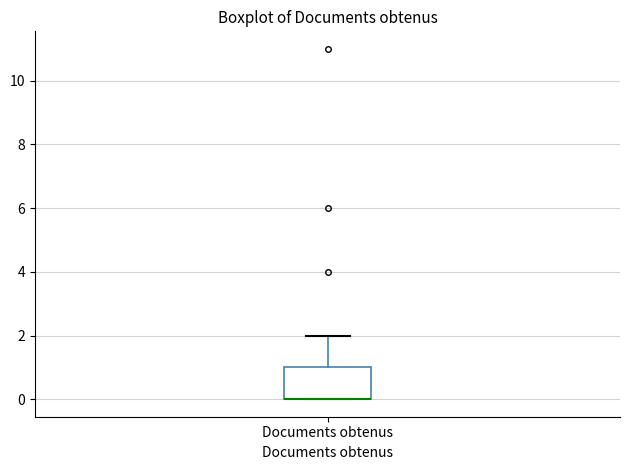

Transcribe this box plot: give where the median line is, the range the box spans, and where the two whiskers end, as read against the y-axis. The values are not printed on the chart, so give them approximately, as read against the axis.

median 0 (drawn on the box's lower edge), box 0 to 1, whiskers 0 to 2